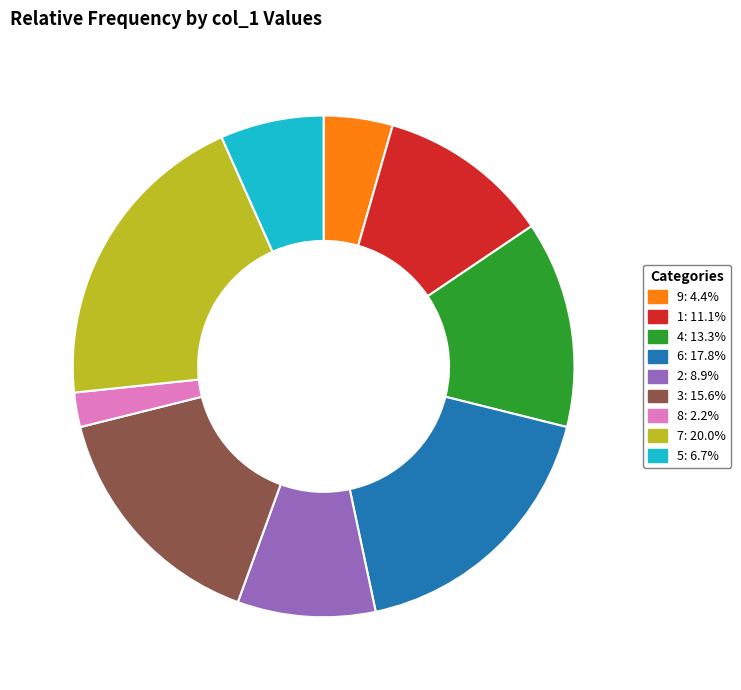

Do 7 and 8 together represent more than half of the pie?

No